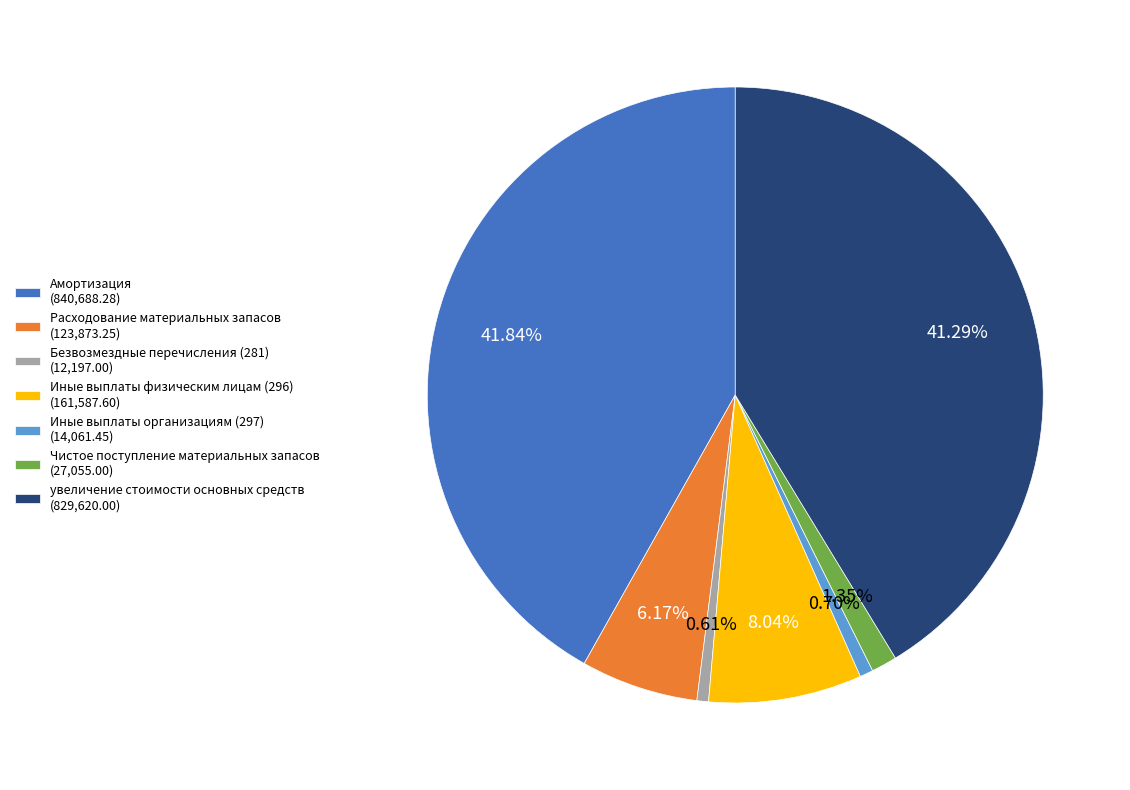

Approximately how many times larger is the value at увеличение стоимости основных средств (829,620.00) compared to Амортизация (840,688.28)?

1.0